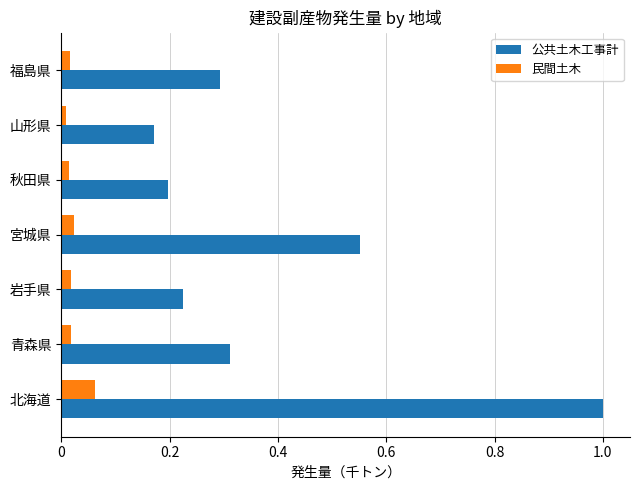

What is the average value of the 公共土木工事計 series?

0.4